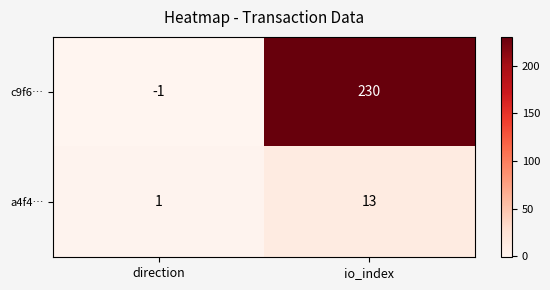

The a4f4… series shows 0 at direction. True or false?

False